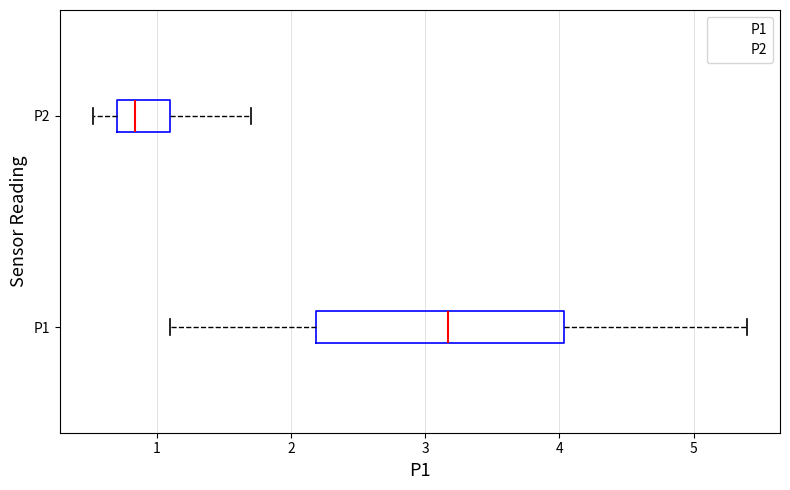

Which box is the widest, from its left edge to its right edge?

P1